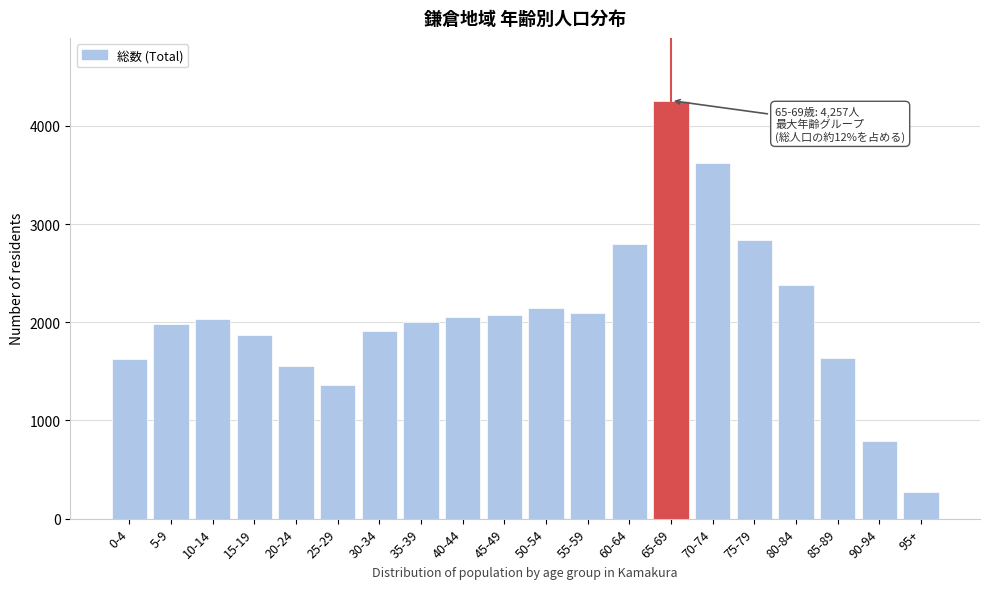

What is the label of the 18th bar from the left?

85-89